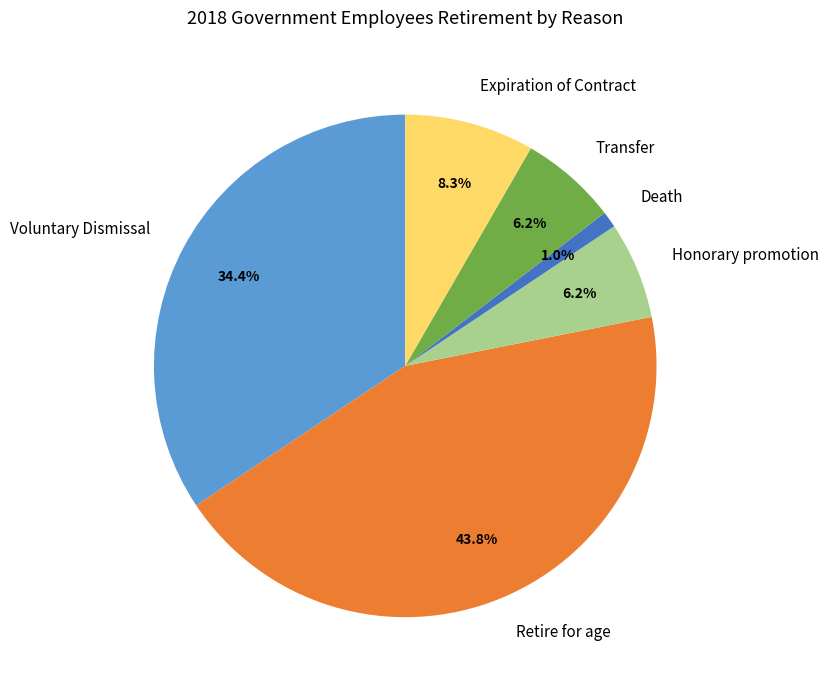

Is there any slice that represents more than half of the pie?

No